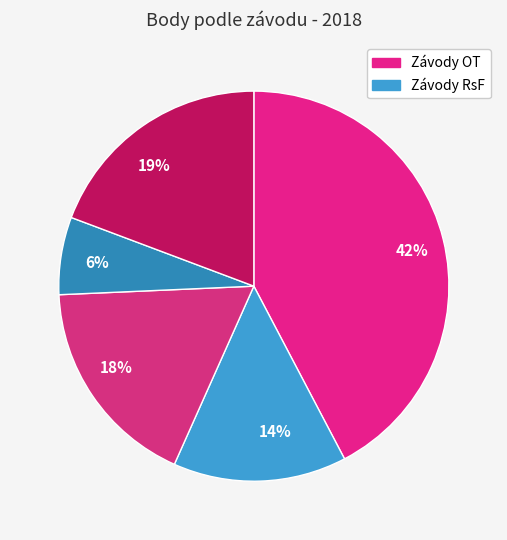

Is it true that 14% is 1% of the pie?

False